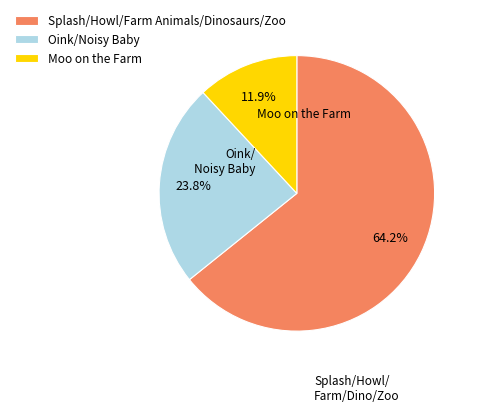

Rank the categories by value from lowest to highest.

Moo on the Farm, Oink/Noisy Baby, Splash/Howl/Farm Animals/Dinosaurs/Zoo